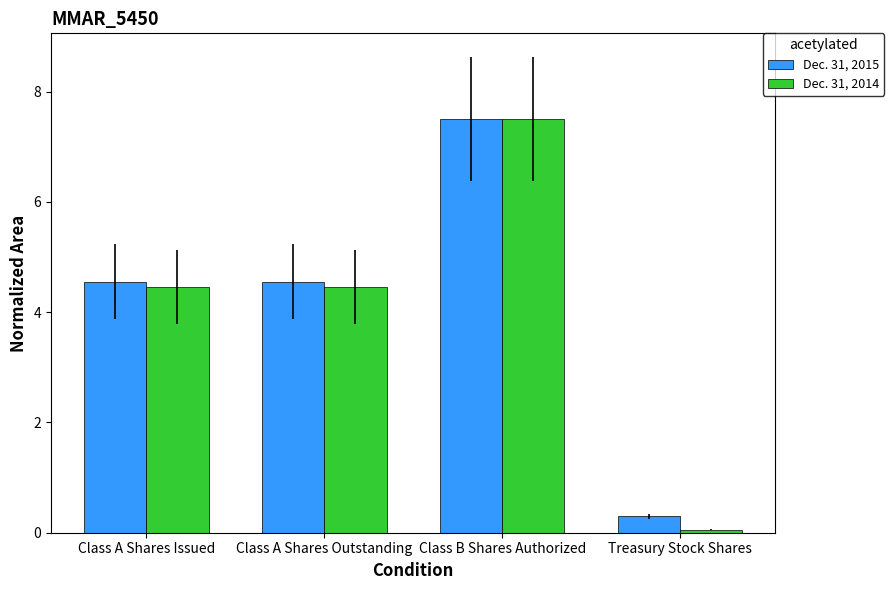

Reading left to right, list all the values displayed in this chart.

Dec. 31, 2015: Class A Shares Issued=4.6	Class A Shares Outstanding=4.6	Class B Shares Authorized=7.5	Treasury Stock Shares=0.3
Dec. 31, 2014: Class A Shares Issued=4.5	Class A Shares Outstanding=4.5	Class B Shares Authorized=7.5	Treasury Stock Shares=0.1